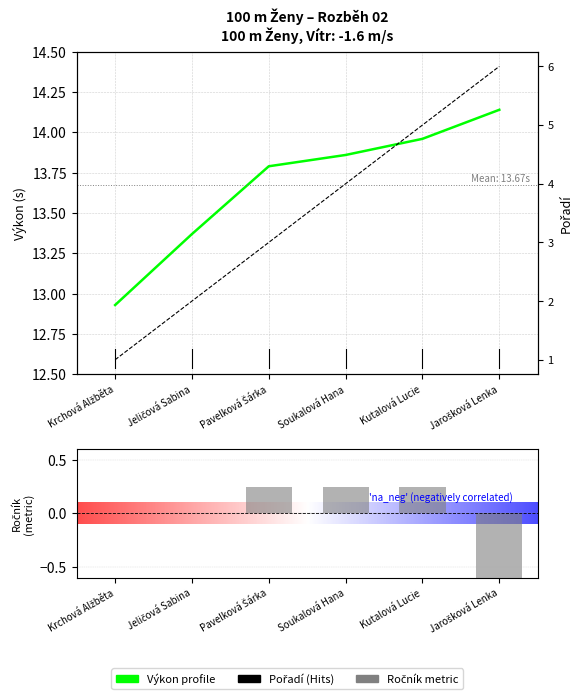

Read the Pořadí value at Soukalová Hana.

4.0